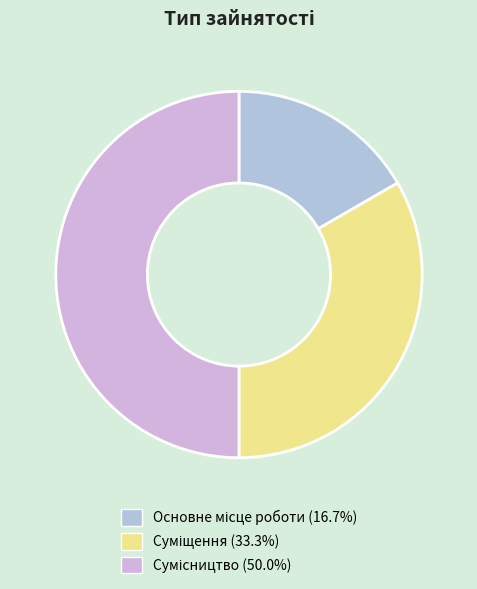

To the nearest percent, what is the difference between the Сумісництво and Основне місце роботи slice percentages?

33%